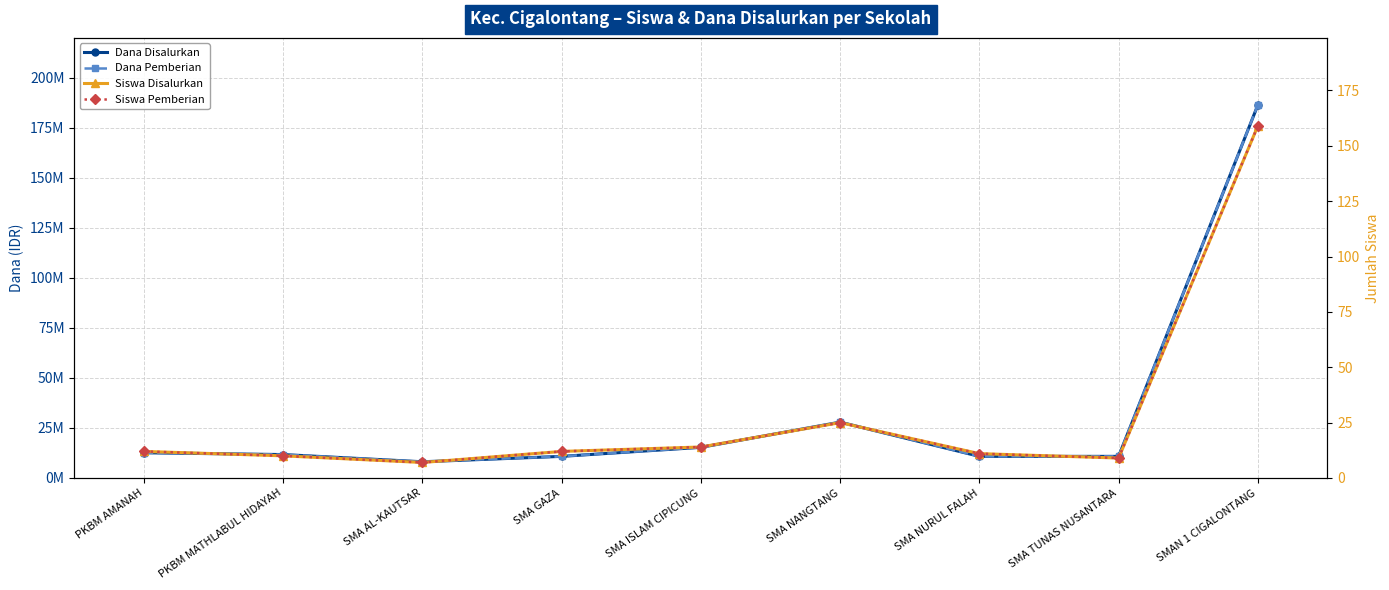

How many values in the Dana Pemberian series exceed 11700000?

4